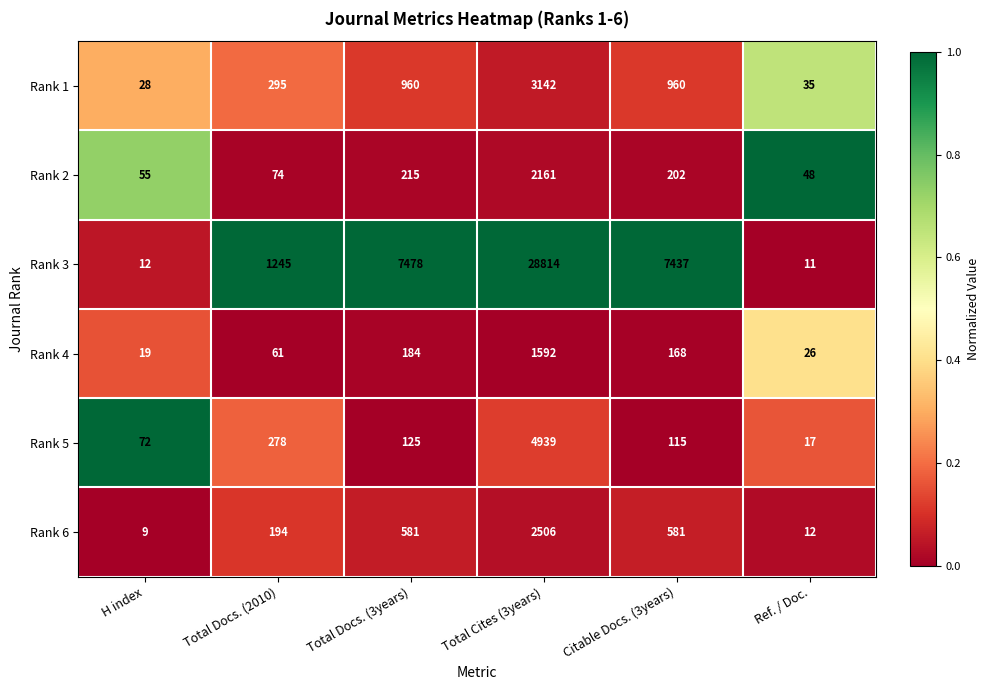

Which series has the largest total across all categories?

Rank 3